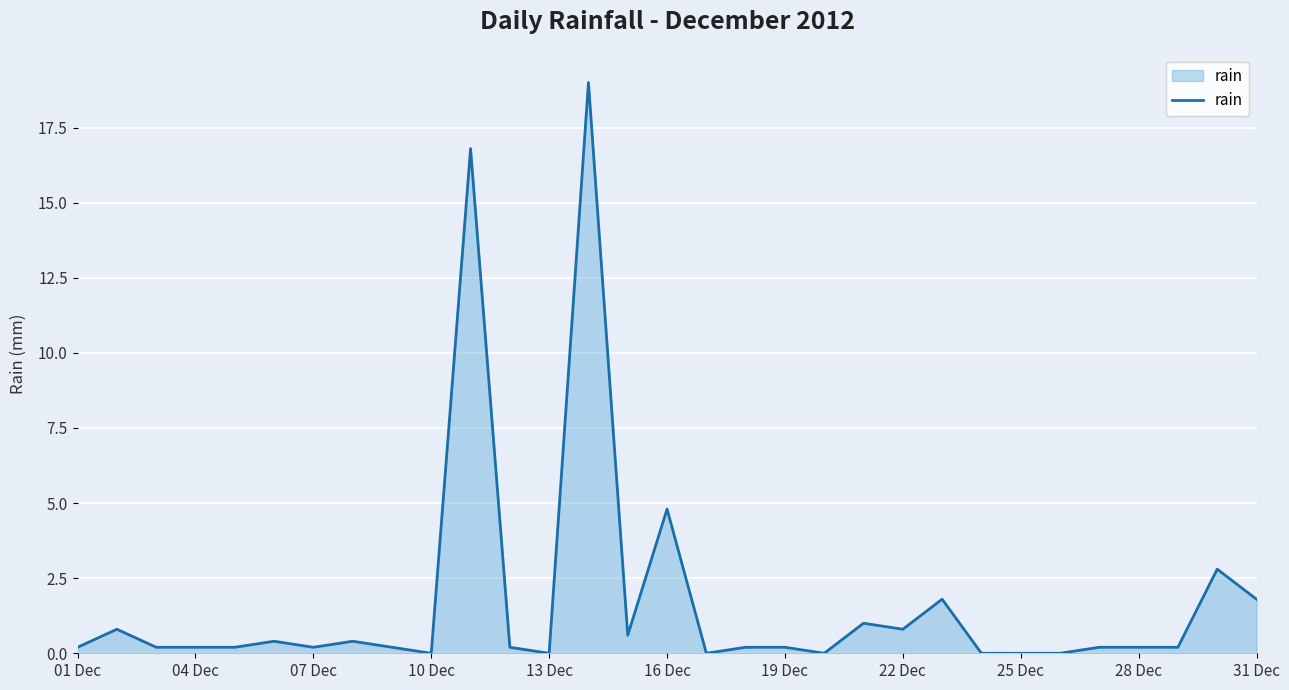

What is the greatest value displayed?

19.0